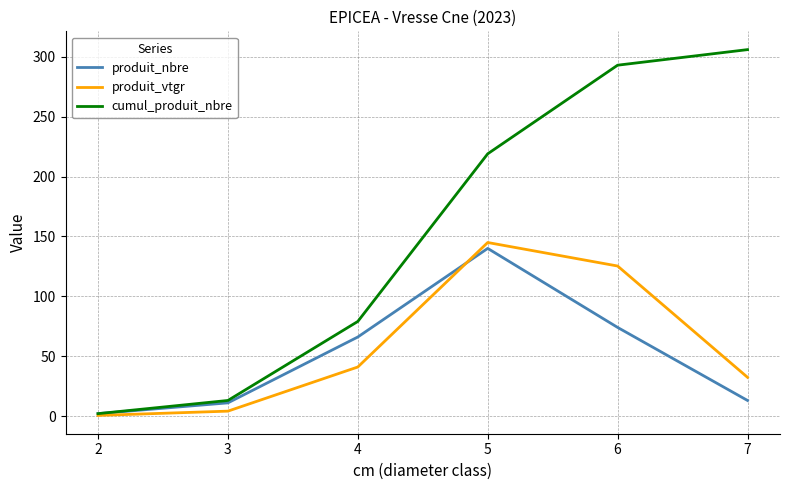

At 6, list the series in order from smallest to largest.

produit_nbre, produit_vtgr, cumul_produit_nbre